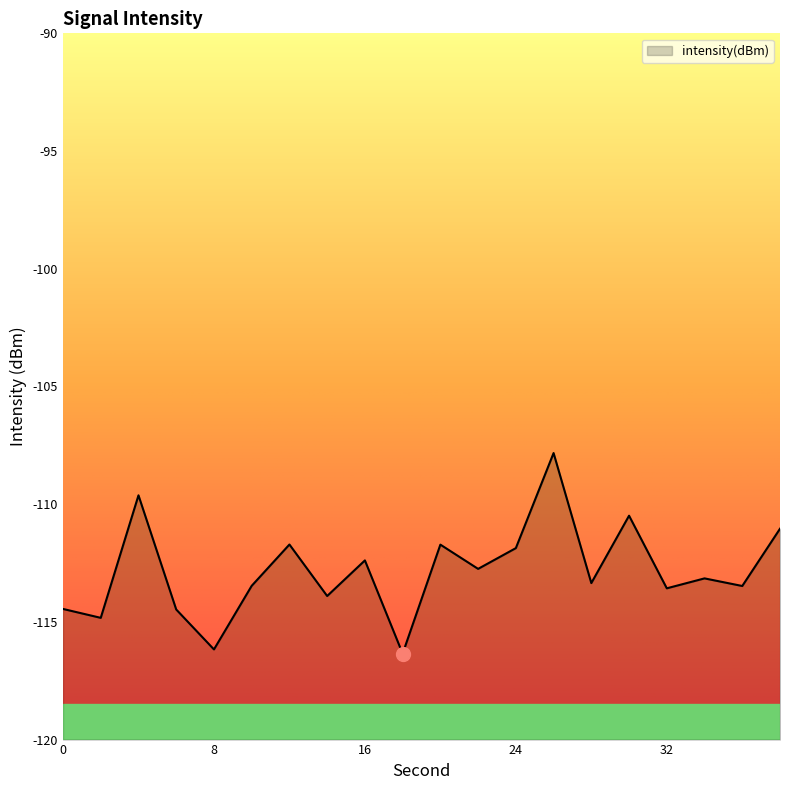

What is the value of the 17th point from the left?

-113.6